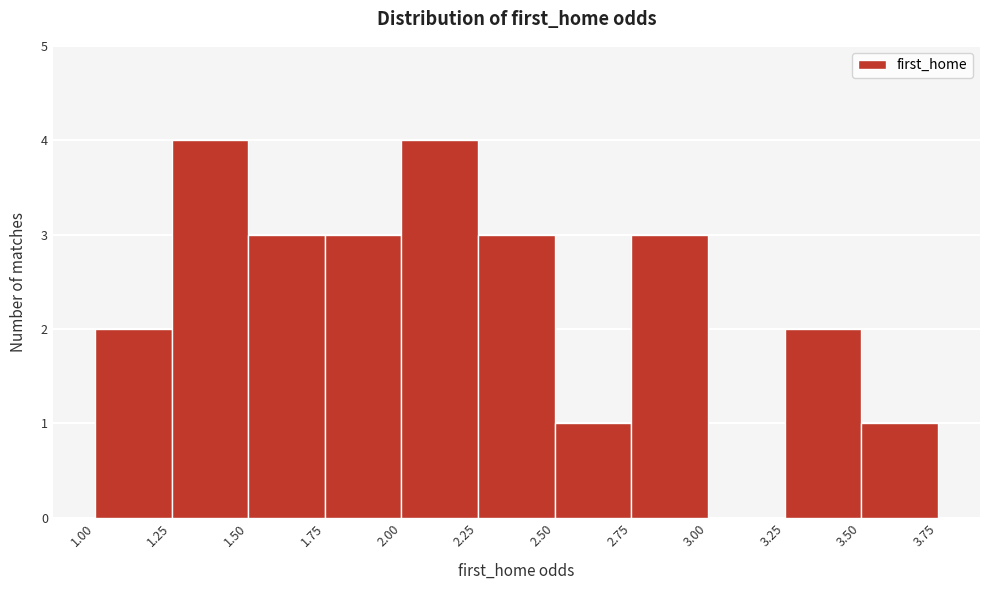

Reading left to right, list every bar in this chart as the range it spans on the x-axis followed by its height. The values are not printed on the chart, so give them approximately, as read against the axis.

1.00 to 1.25: 2
1.25 to 1.50: 4
1.50 to 1.75: 3
1.75 to 2.00: 3
2.00 to 2.25: 4
2.25 to 2.50: 3
2.50 to 2.75: 1
2.75 to 3.00: 3
3.00 to 3.25: 0
3.25 to 3.50: 2
3.50 to 3.75: 1